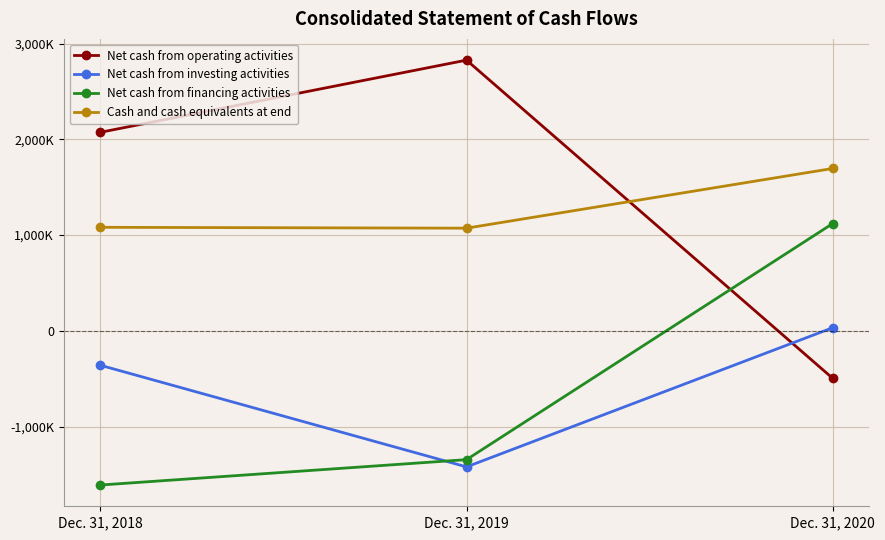

At how many categories does at least one series exceed 2794145?

1